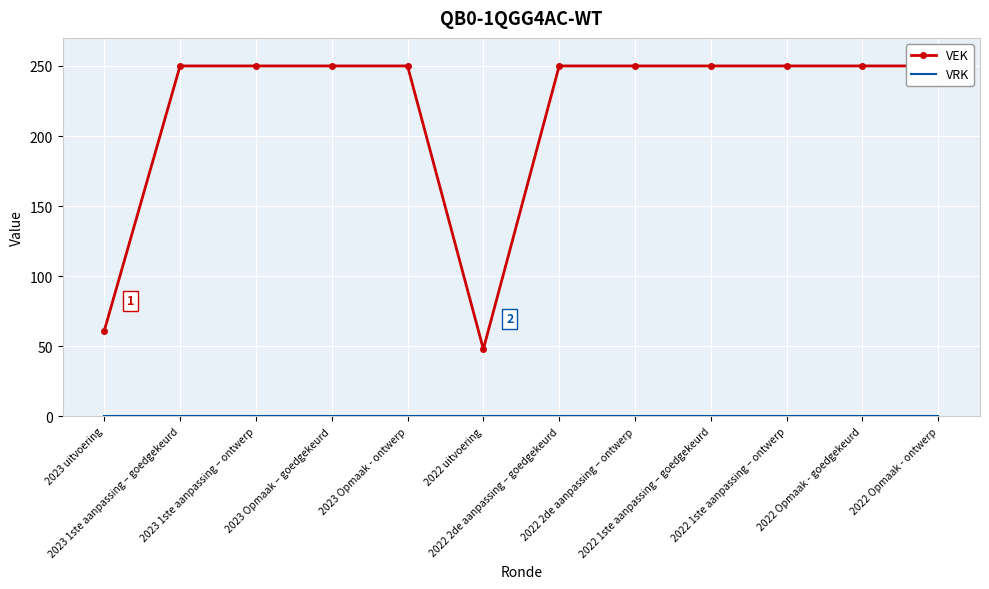

Rank the categories by VRK value from lowest to highest.

2023 uitvoering, 2023 1ste aanpassing – goedgekeurd, 2023 1ste aanpassing – ontwerp, 2023 Opmaak – goedgekeurd, 2023 Opmaak - ontwerp, 2022 uitvoering, 2022 2de aanpassing – goedgekeurd, 2022 2de aanpassing – ontwerp, 2022 1ste aanpassing – goedgekeurd, 2022 1ste aanpassing – ontwerp, 2022 Opmaak - goedgekeurd, 2022 Opmaak - ontwerp